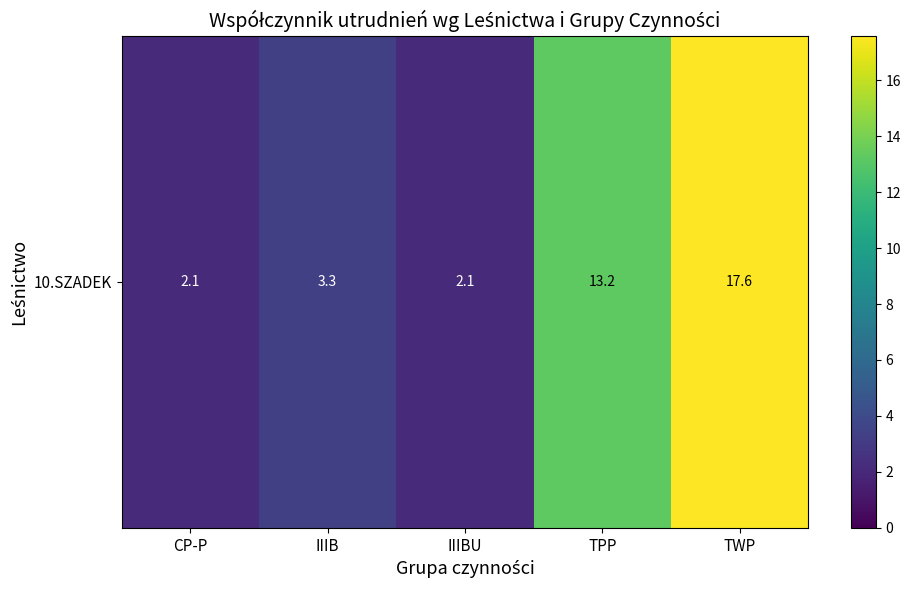

True or false: the data shows 3.3 at IIIB.

True